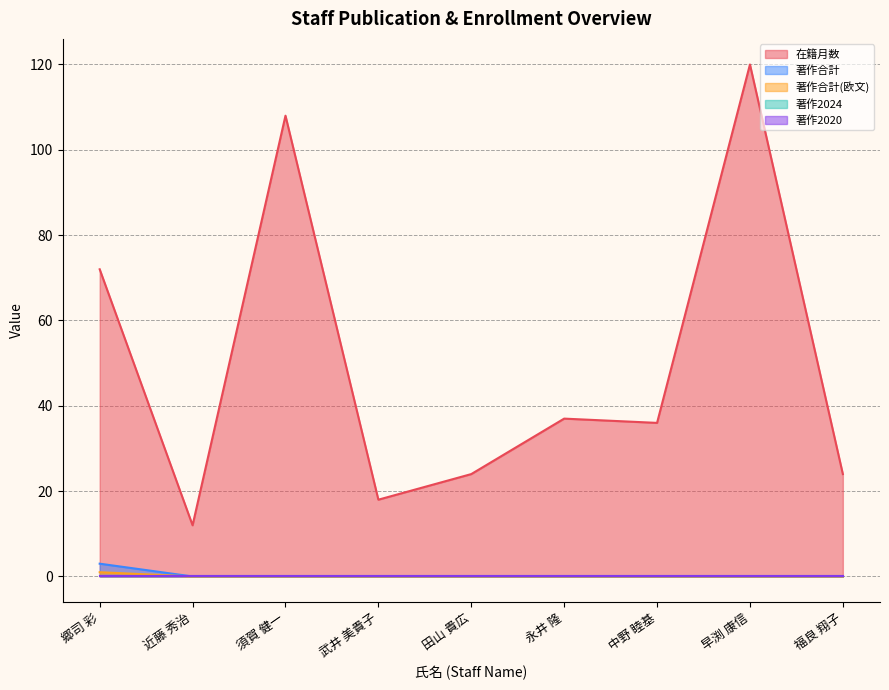

The value of 著作合計(欧文) at 中野 睦基 is 0. True or false?

True